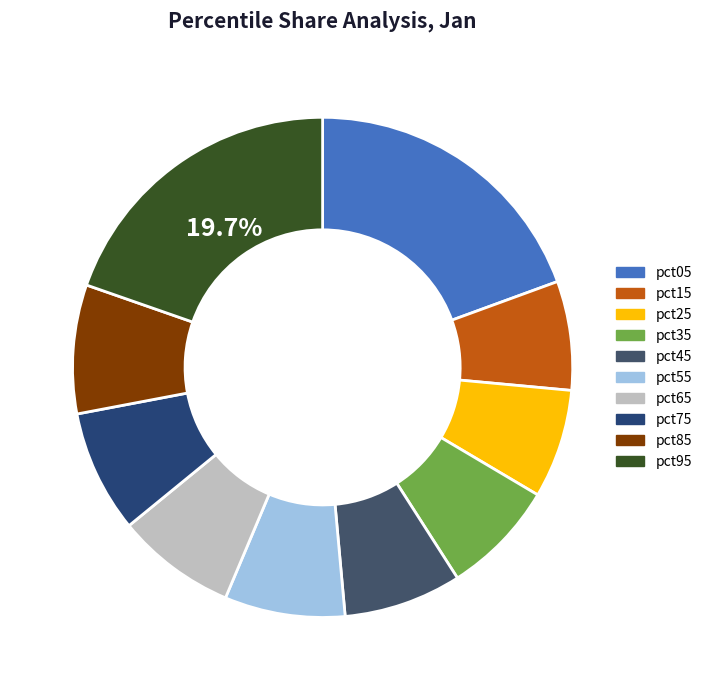

Between pct95 and pct15, which is larger?

pct95